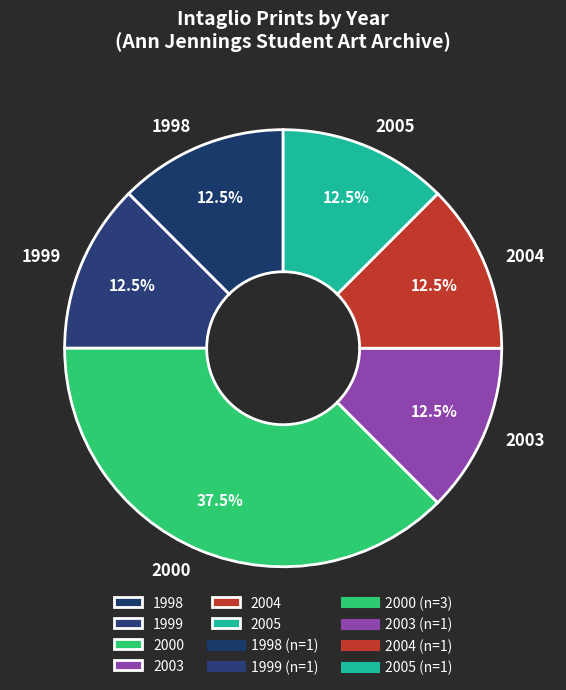

Is there a majority slice in this chart?

No